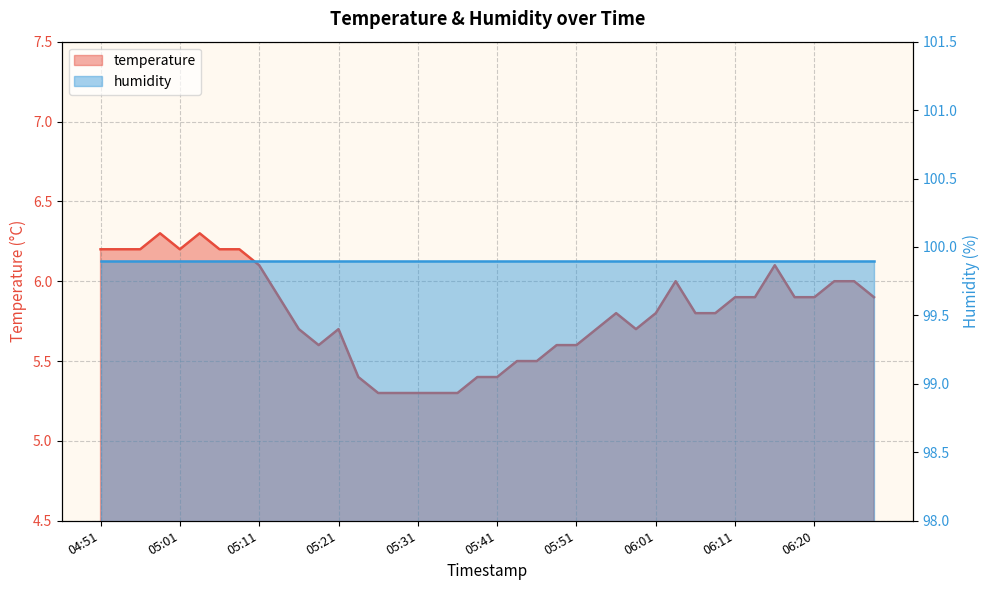

Reading left to right, transcribe all the data shown in this chart.

6.2	6.2	6.2	6.3	6.2	6.3	6.2	6.2	6.1	5.9	5.7	5.6	5.7	5.4	5.3	5.3	5.3	5.3	5.3	5.4	5.4	5.5	5.5	5.6	5.6	5.7	5.8	5.7	5.8	6.0	5.8	5.8	5.9	5.9	6.1	5.9	5.9	6.0	6.0	5.9